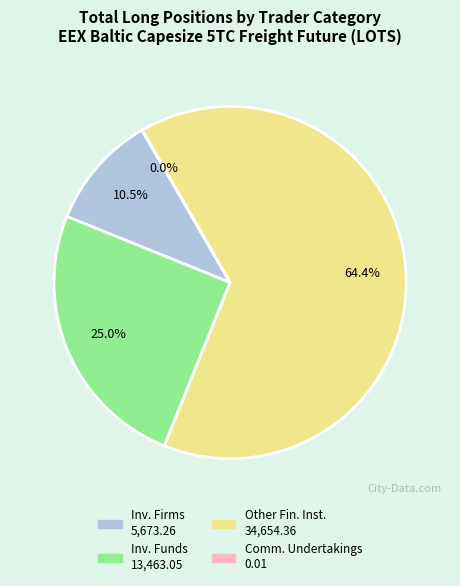

Is there any slice that represents more than half of the pie?

Yes